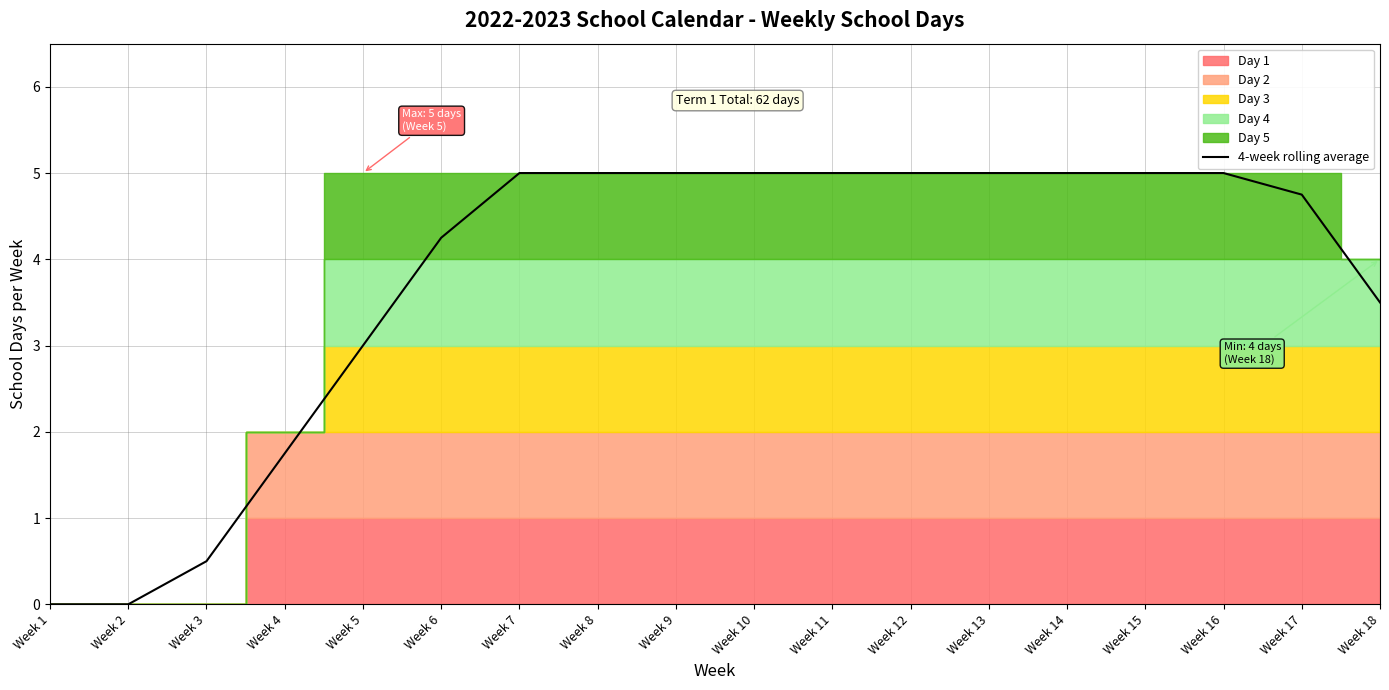

List the labels in order of value, smallest first.

Week 1, Week 2, Week 3, Week 4, Week 5, Week 18, Week 6, Week 17, Week 7, Week 8, Week 9, Week 10, Week 11, Week 12, Week 13, Week 14, Week 15, Week 16